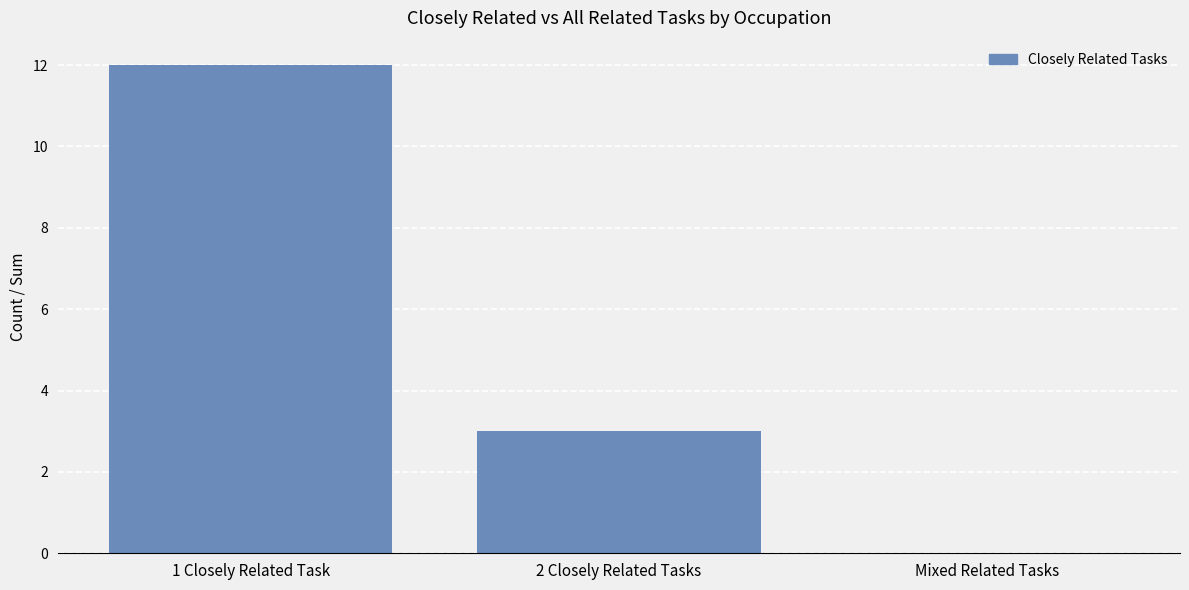

Are the bars horizontal?

No